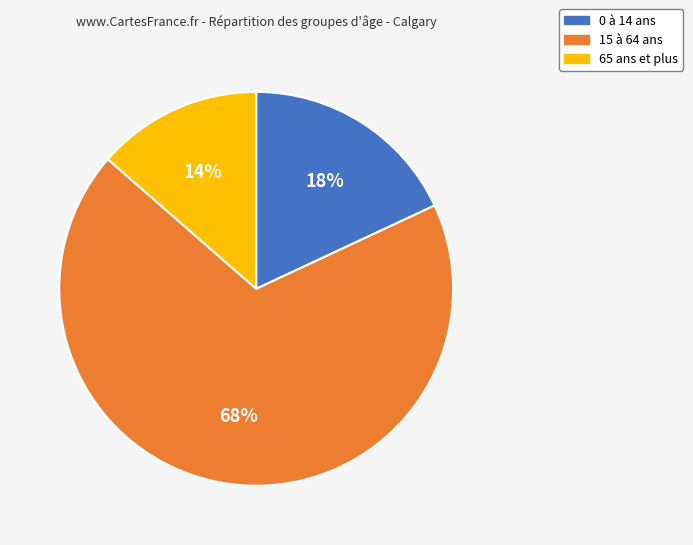

How many segments does this pie chart have?

3